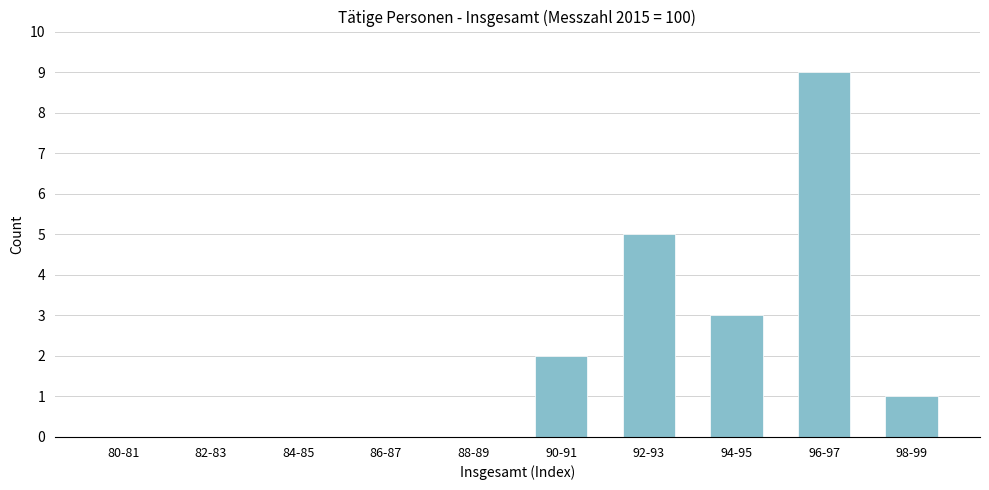

Reading right to left, what are all the values shown in this chart?

98-99=1	96-97=9	94-95=3	92-93=5	90-91=2	88-89=0	86-87=0	84-85=0	82-83=0	80-81=0